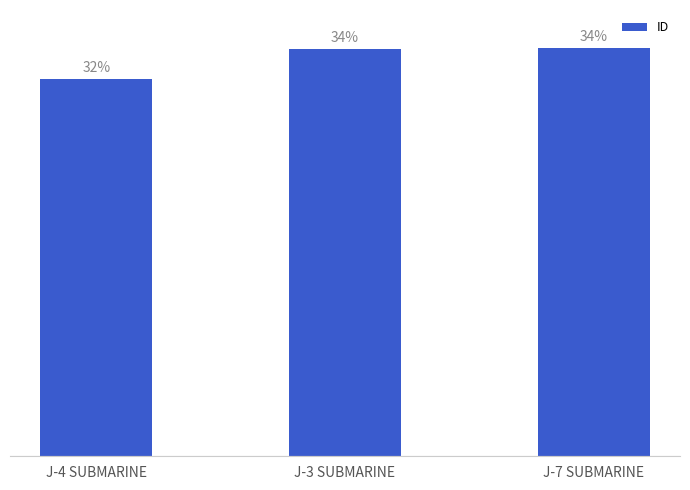

How many distinct data groups are displayed?

1